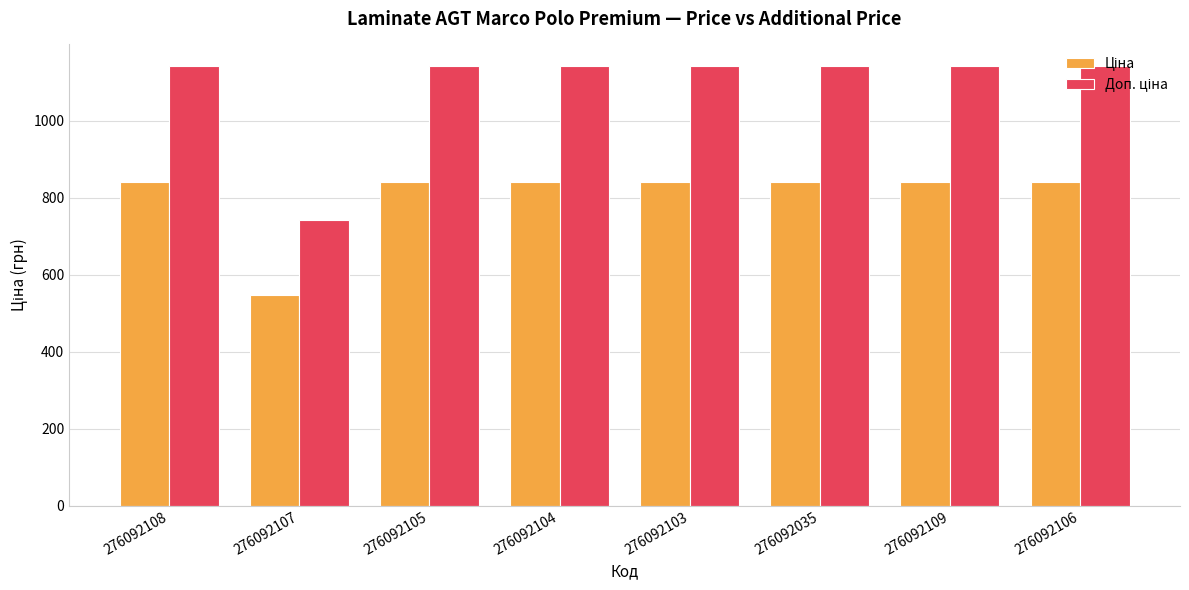

What is the difference between the highest and lowest values at 276092108?

299.1